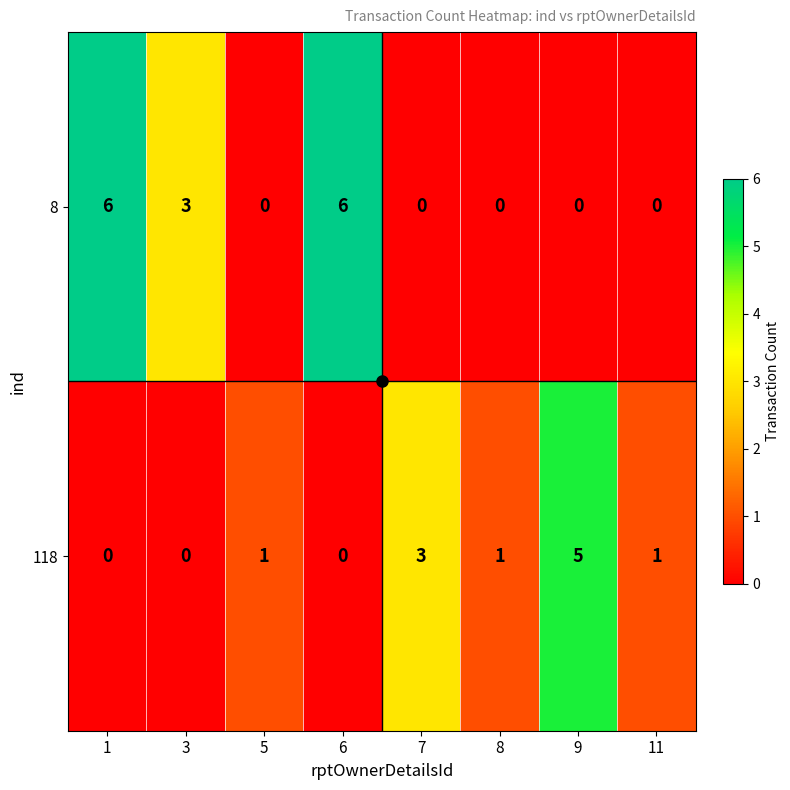

What is the maximum value for 8?

6